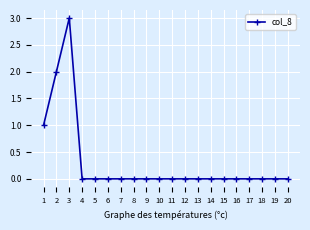

True or false: there are more than 0 points higher than both neighbors.

True